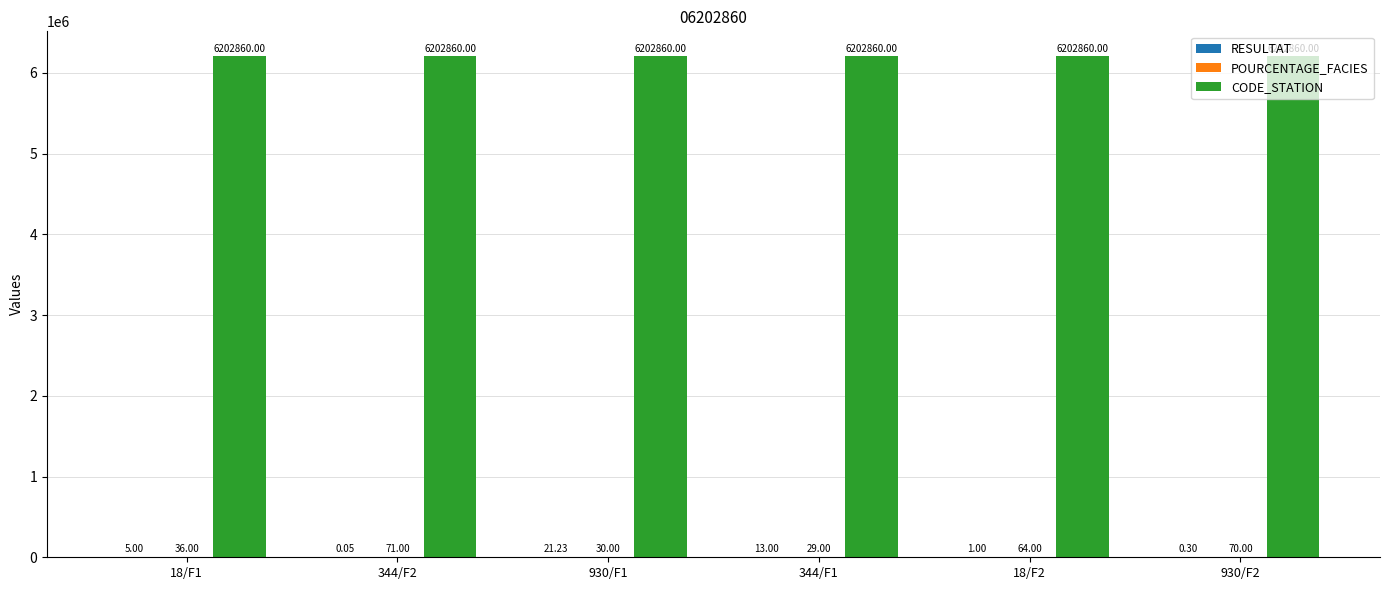

At which category is the sum across all series the highest?

344/F2